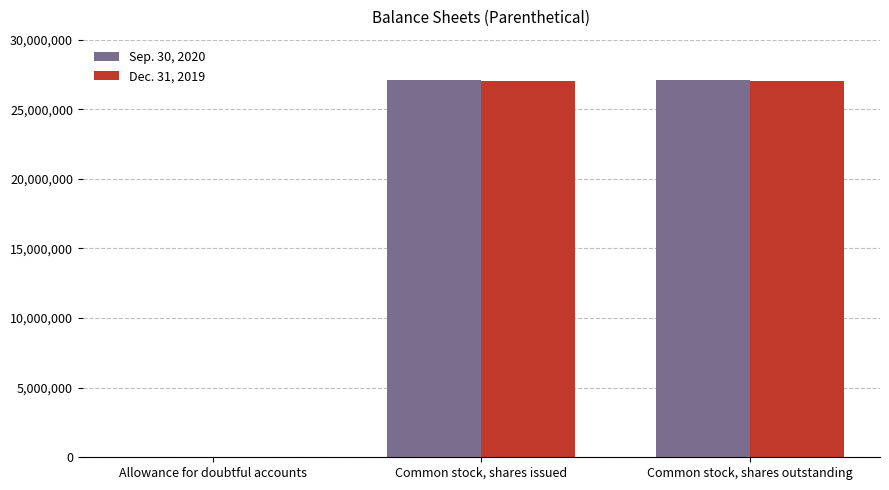

The Dec. 31, 2019 series shows 27025028 at Common stock, shares outstanding. True or false?

True